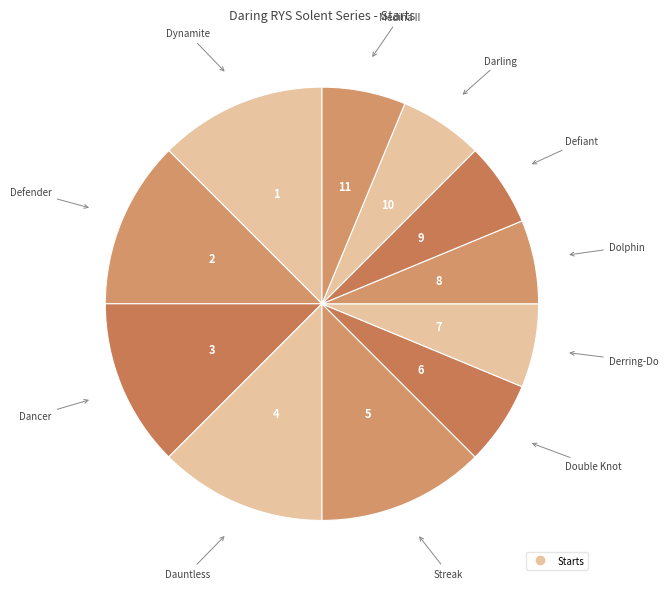

Which slice is the largest?

Dynamite